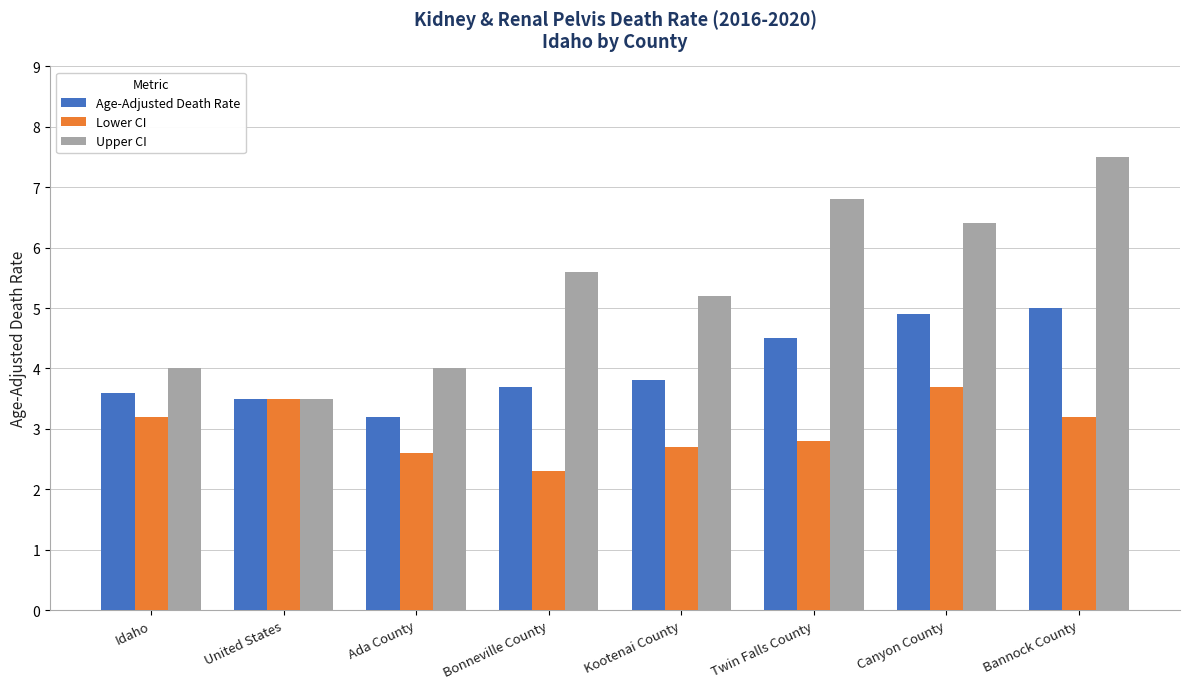

What is the maximum value shown in the chart?

7.5